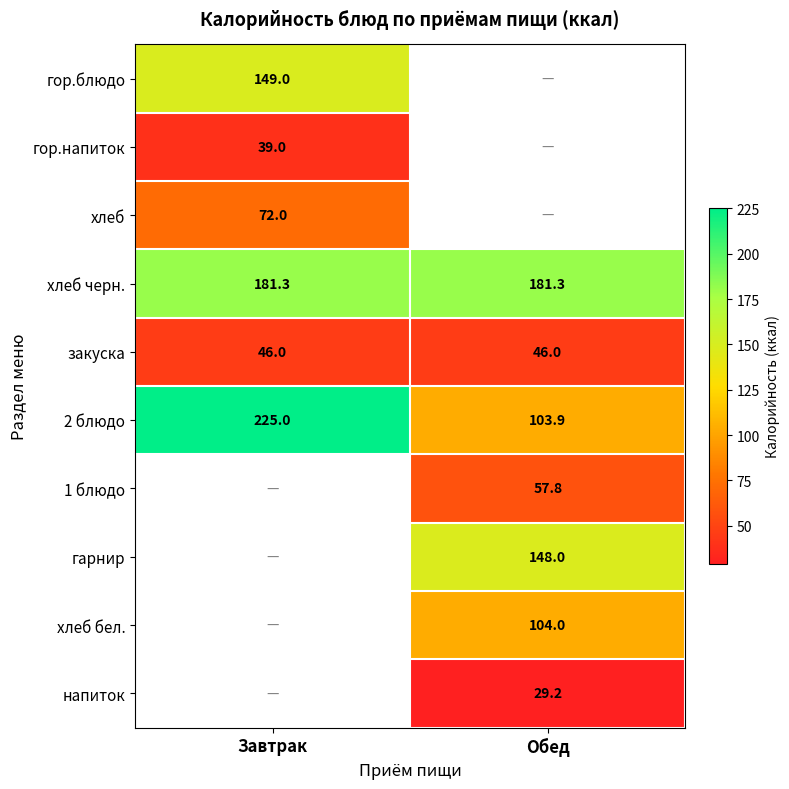

What is the difference between the highest and lowest values at Завтрак?

186.0